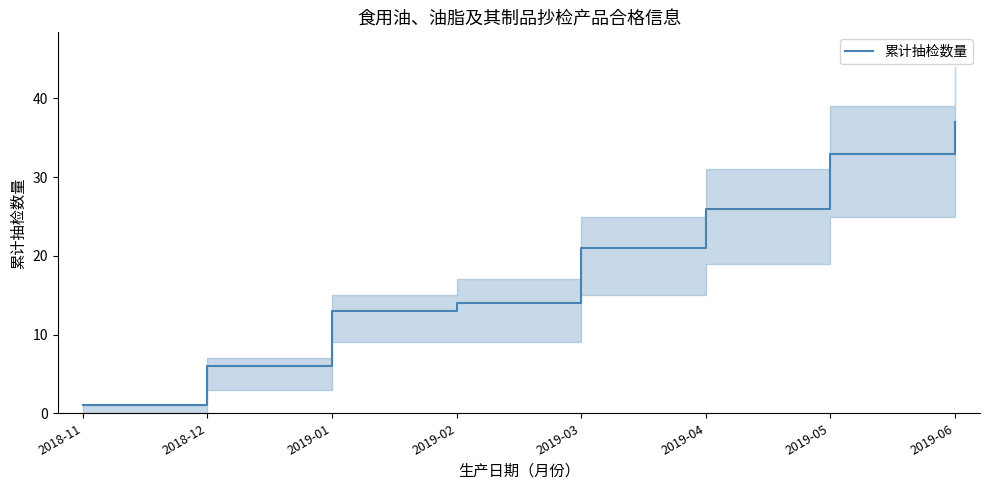

Where is the data nearest to the value 19?

2019-03